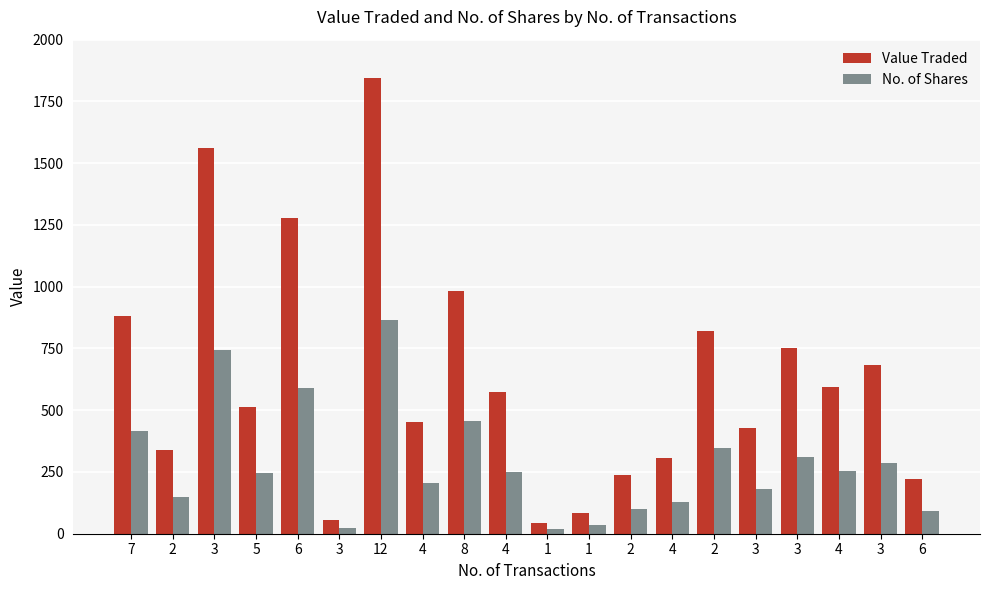

What are all the series names shown in the legend?

Value Traded, No. of Shares